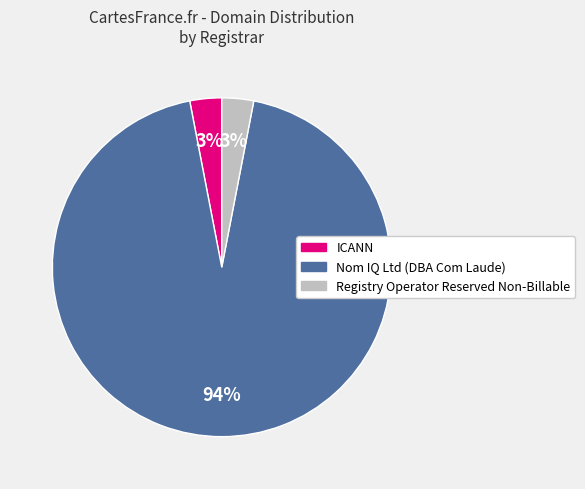

Is there any slice that represents more than half of the pie?

Yes